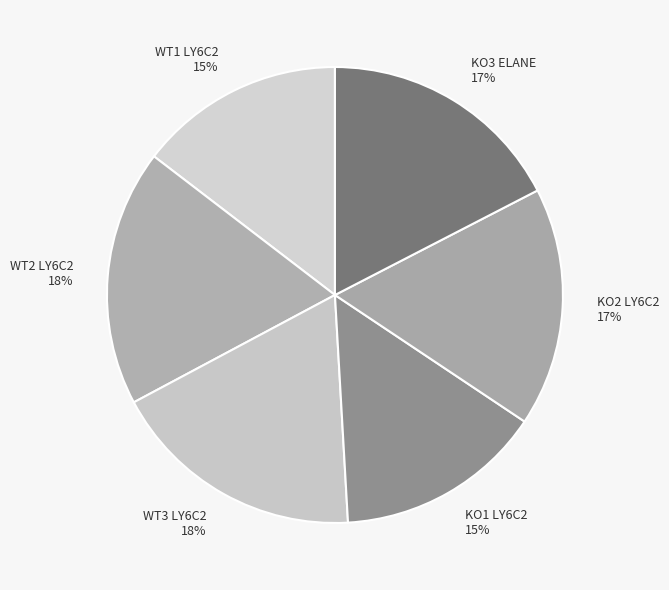

How many segments does this pie chart have?

6